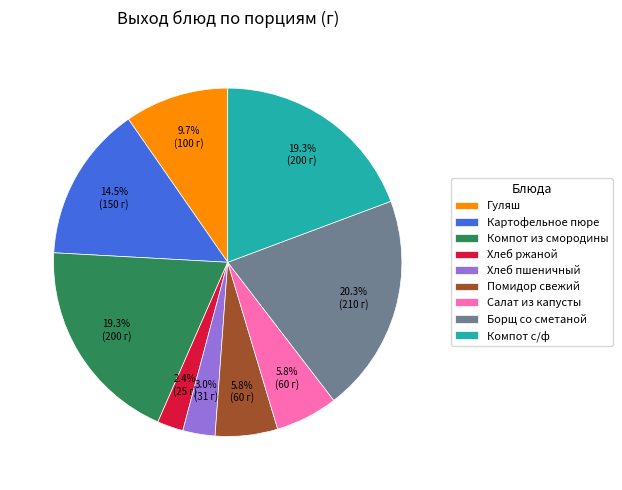

Which has a higher value, Хлеб ржаной or Борщ со сметаной?

Борщ со сметаной